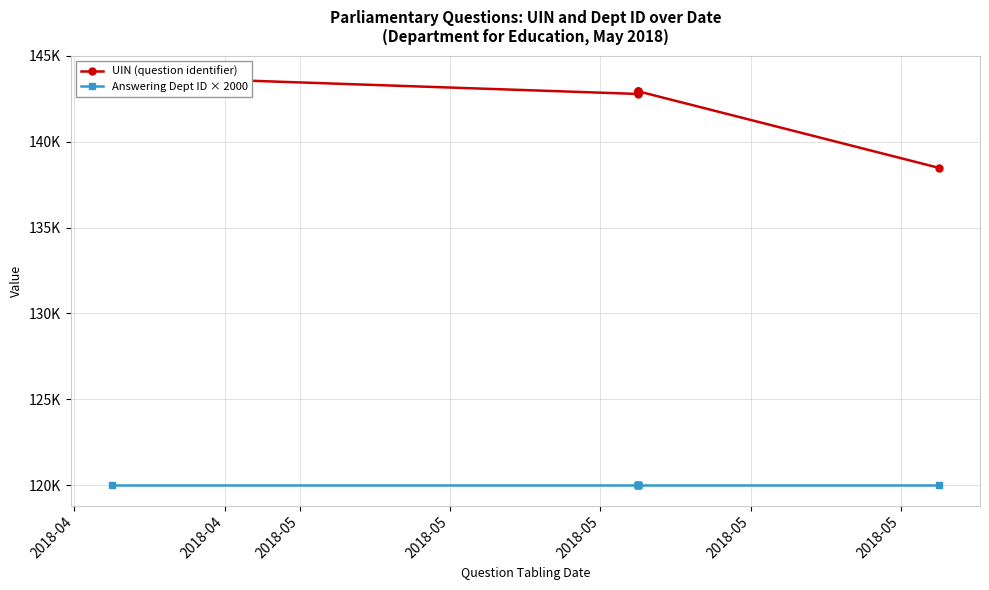

True or false: UIN (question identifier) and Answering Dept ID × 2000 cross at least once.

False